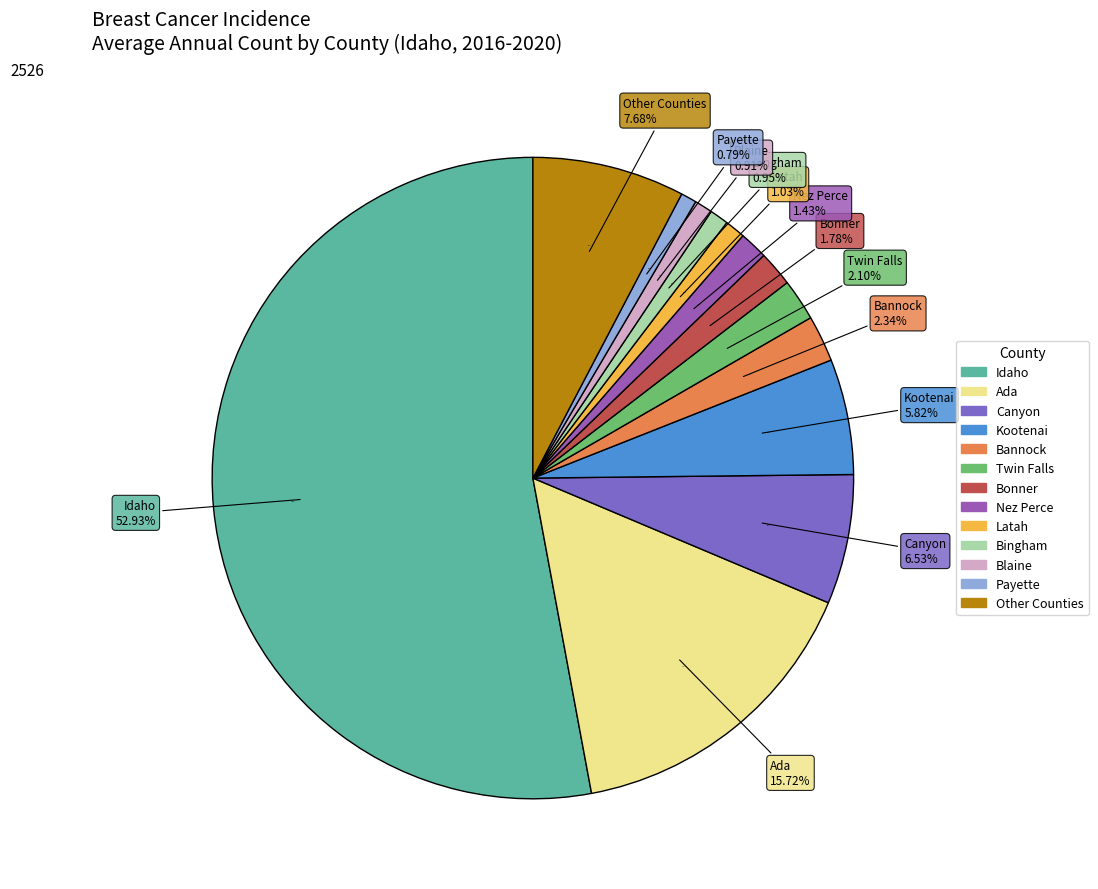

Which slice represents more than half of the pie?

Idaho